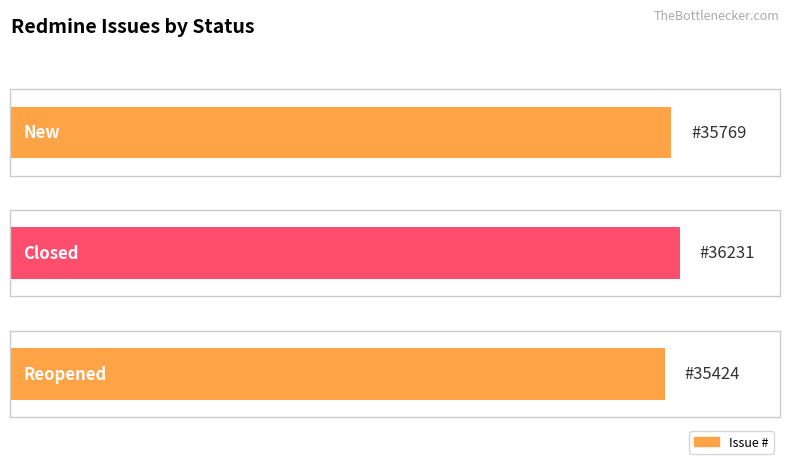

The value at Reopened is 35424. True or false?

True